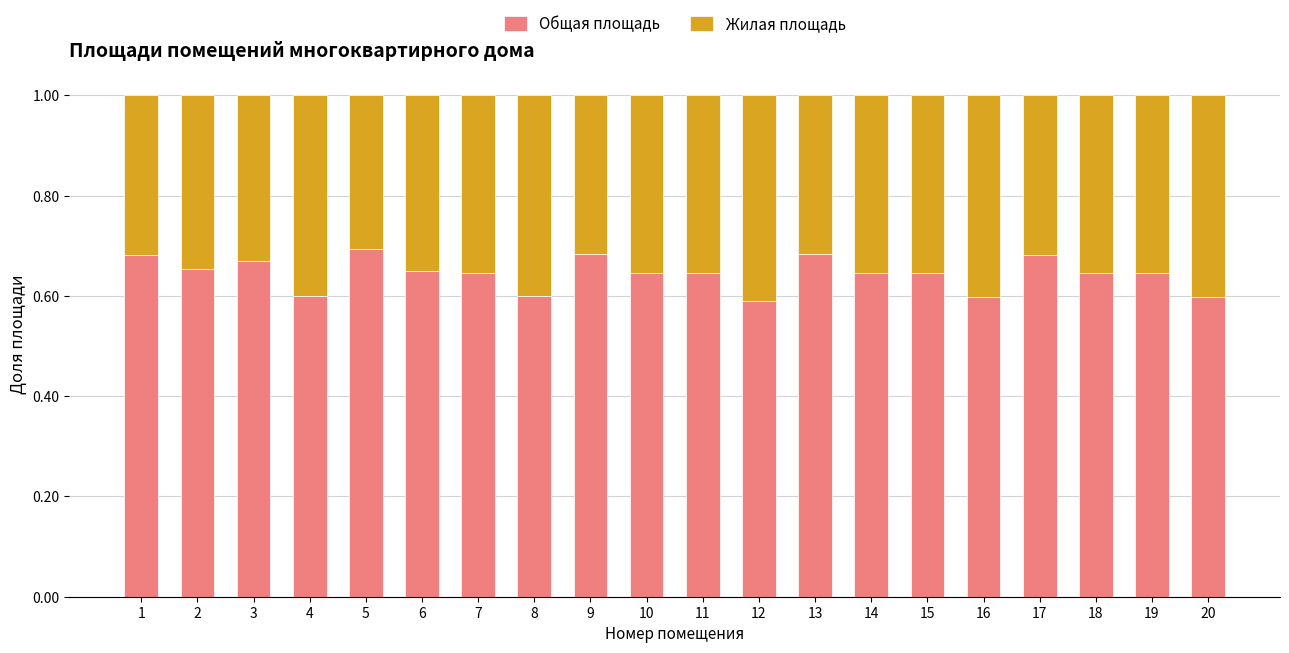

What is the total value across all series at 3?

1.0